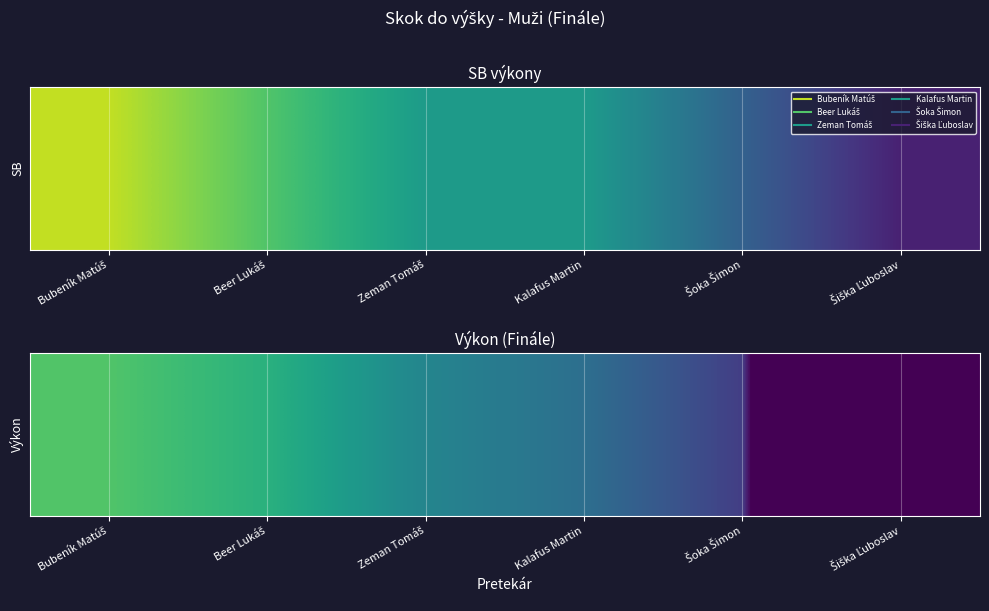

What is the total value across all series at Beer Lukáš?

860